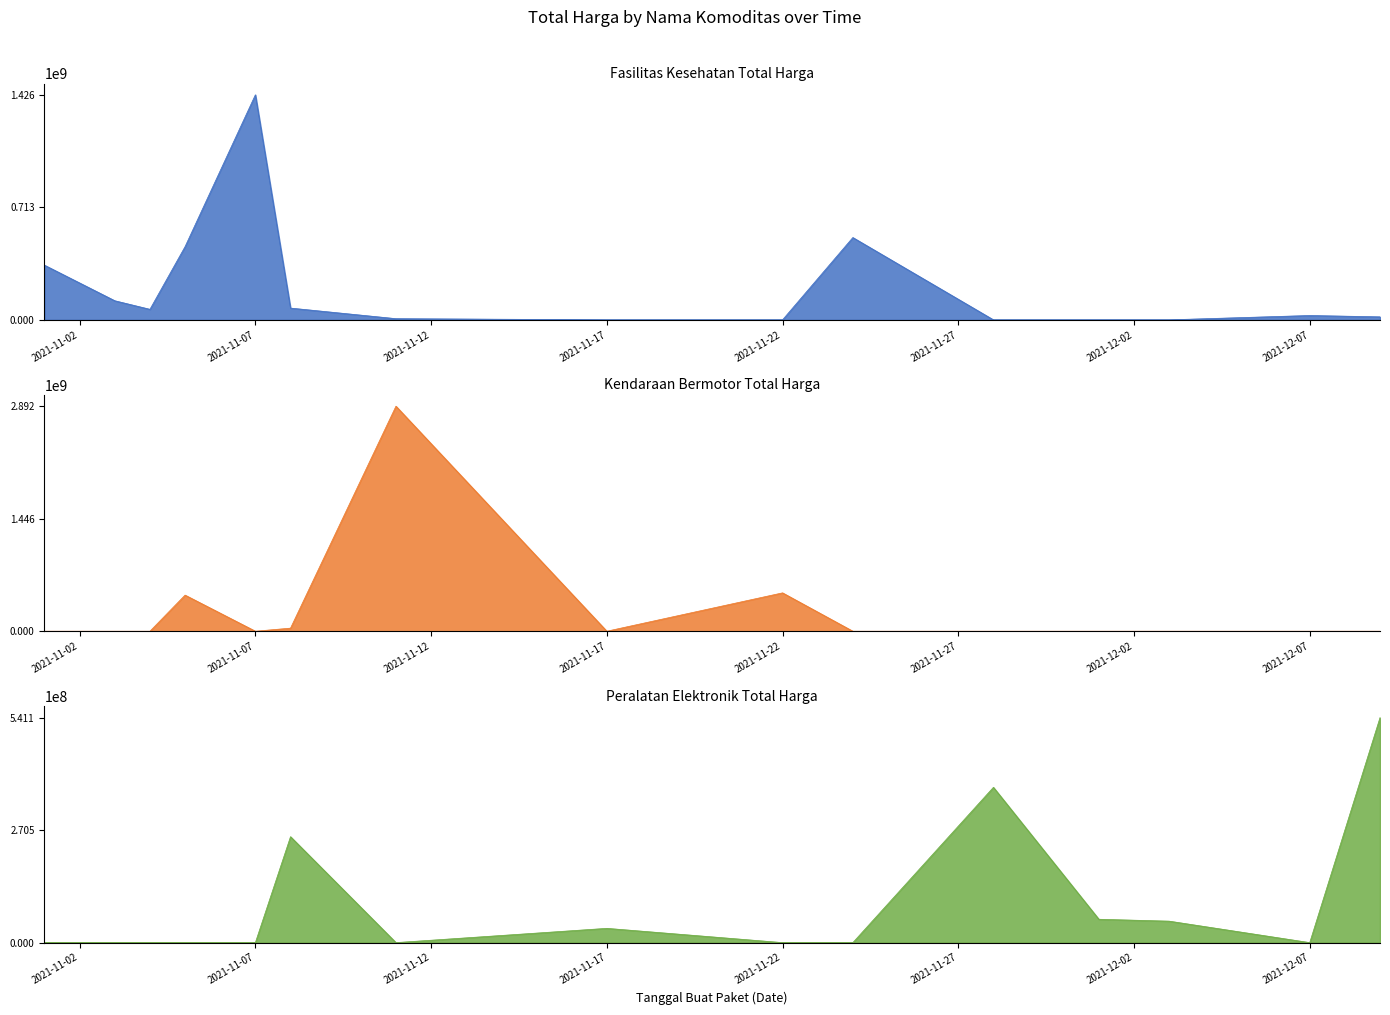

Does the chart display data point markers on the line(s)?

No